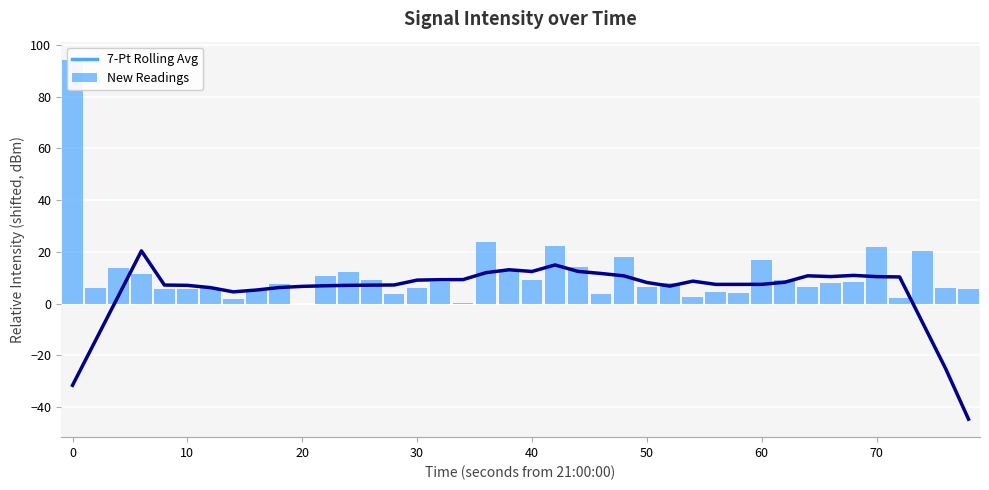

What is the average value of the New Readings series?

11.0